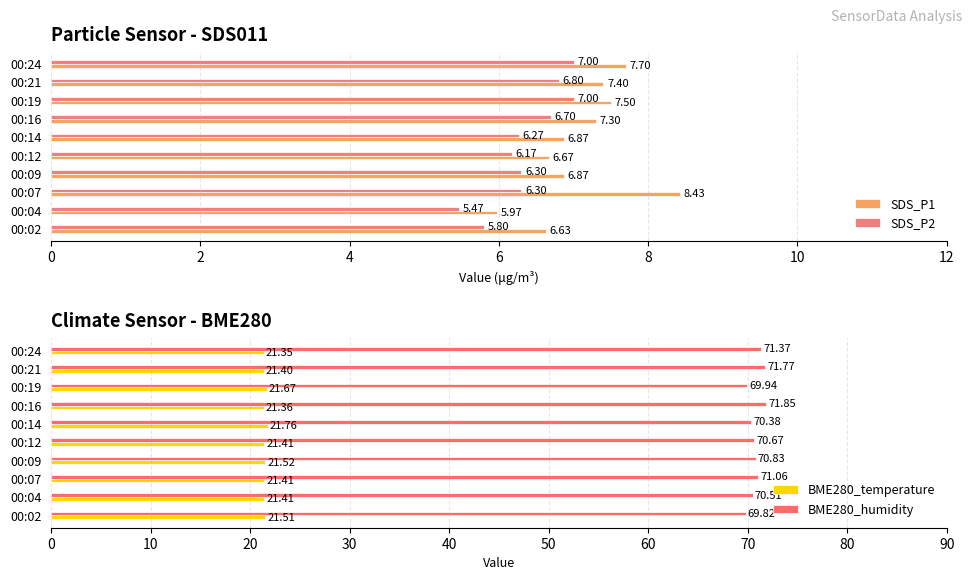

What is the difference between the second highest and minimum values in the SDS_P2 series?

1.5